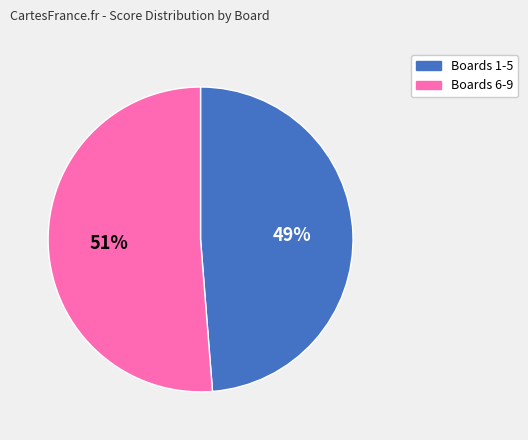

Does any single category account for the majority?

Yes